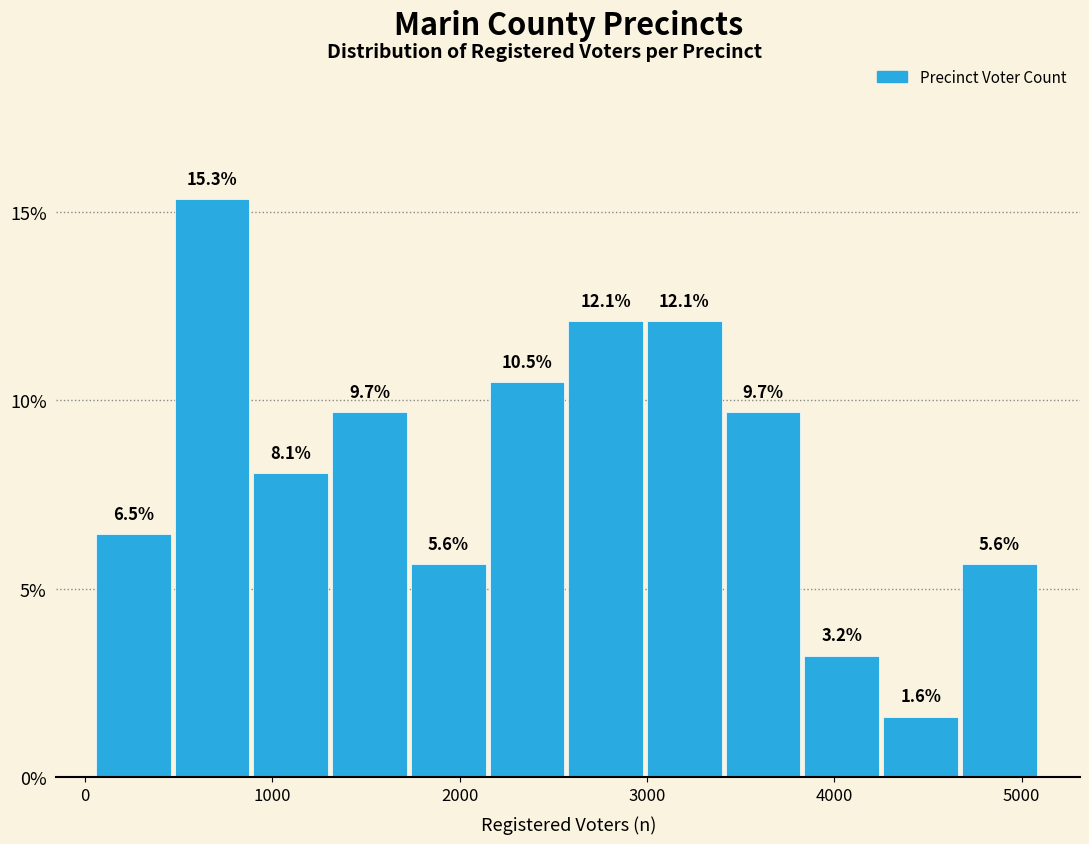

Which range on the x-axis has the tallest bar?

500 to 900